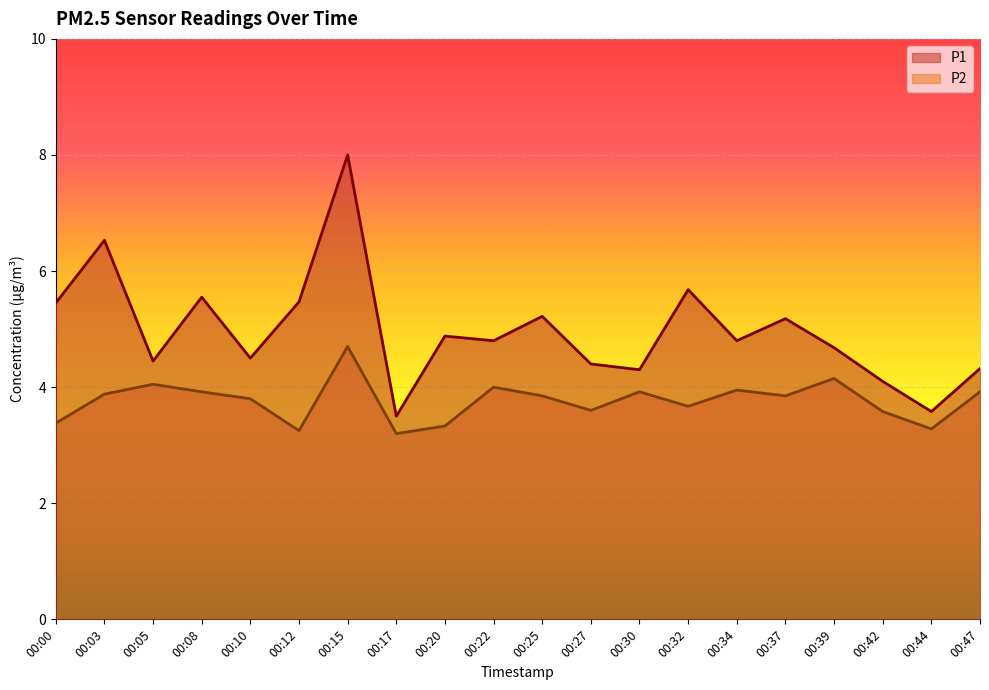

What is the maximum value for P2?

4.7